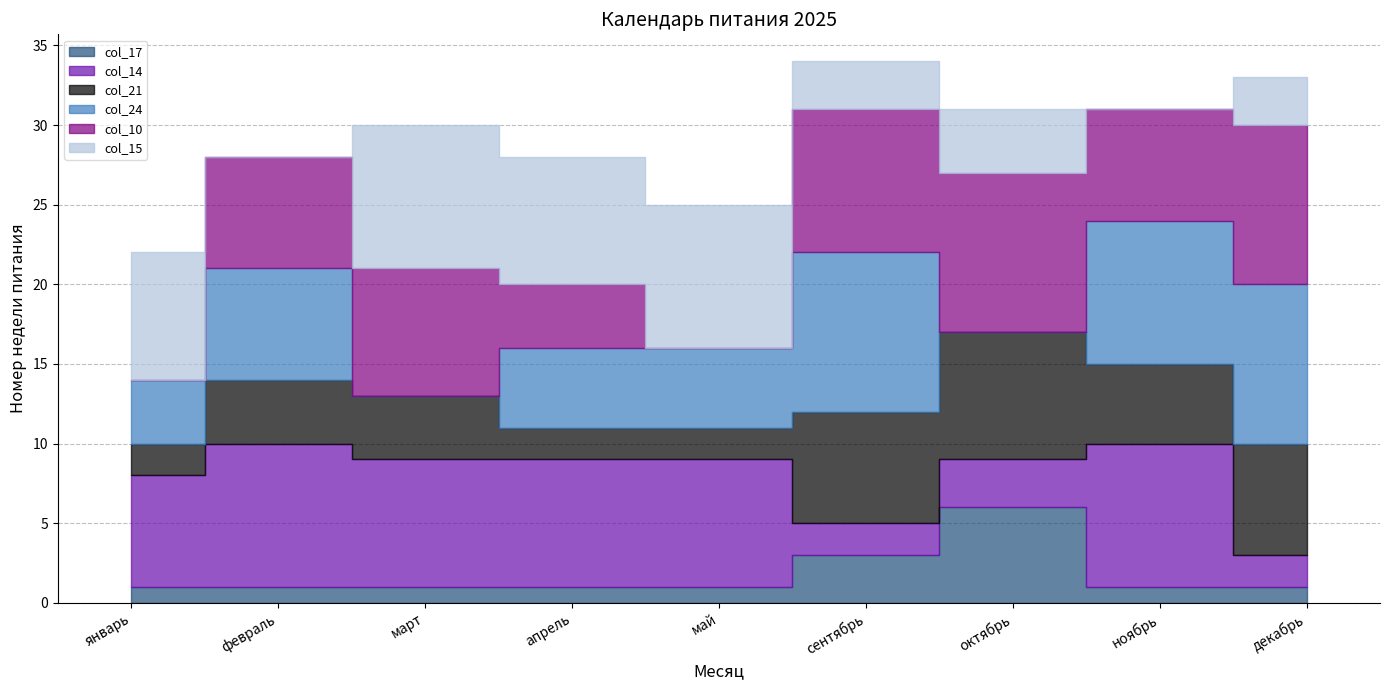

True or false: col_21 has more than 0 points higher than both neighbors.

True